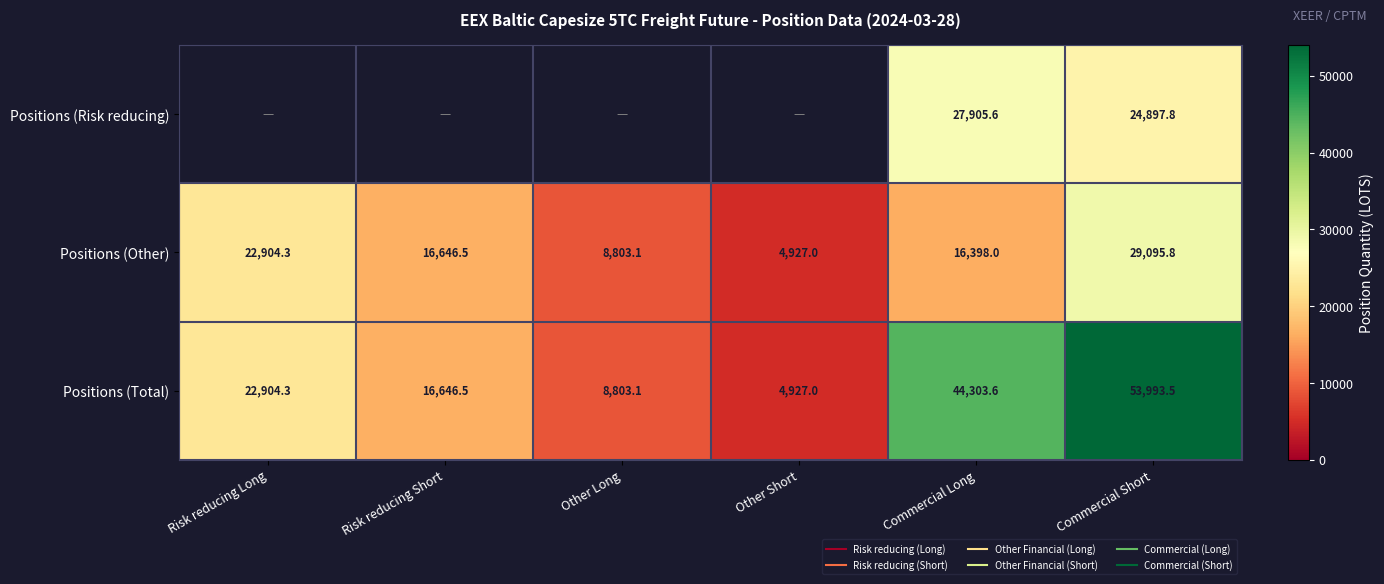

At which category is the sum across all series the highest?

Commercial Short